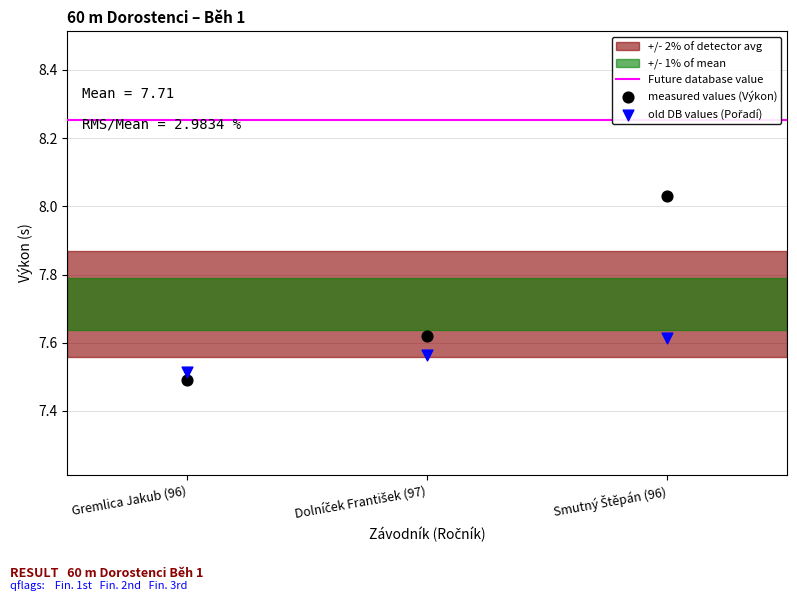

Which series contains the highest Y value?

measured values (Výkon)